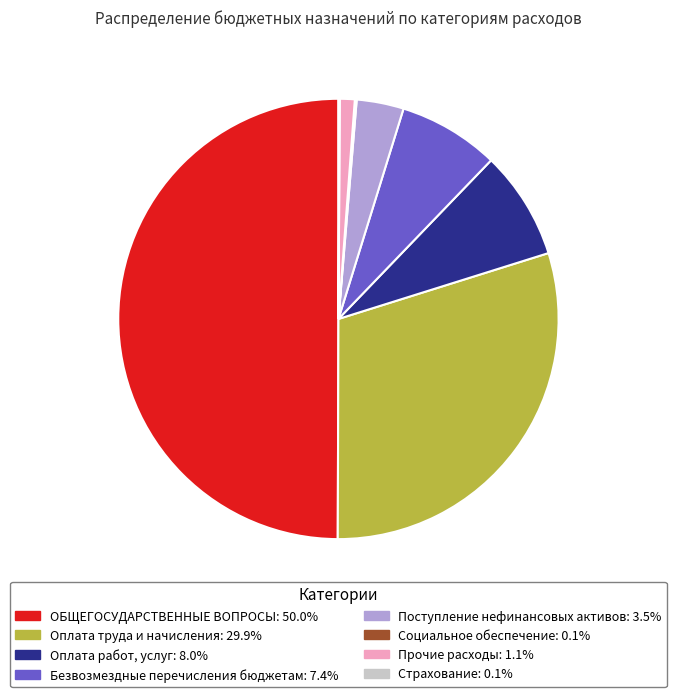

Which category has the biggest portion of the pie?

ОБЩЕГОСУДАРСТВЕННЫЕ ВОПРОСЫ